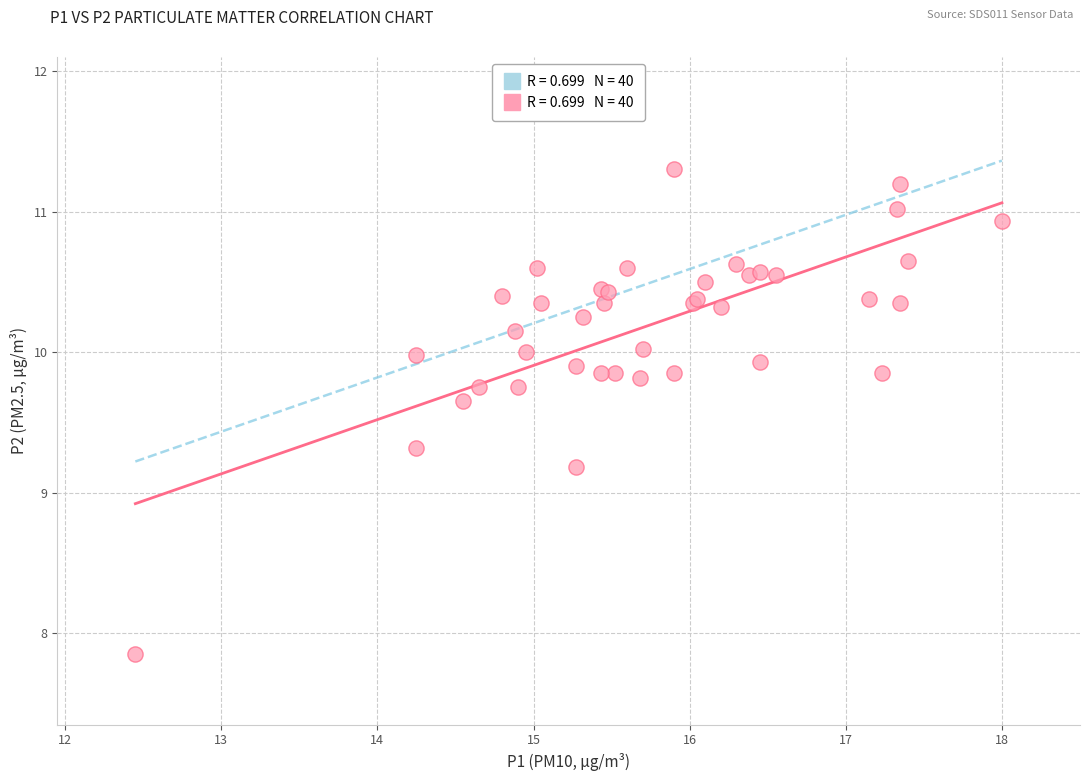

What Y value in the scatter plot is closest to 9?

9.2